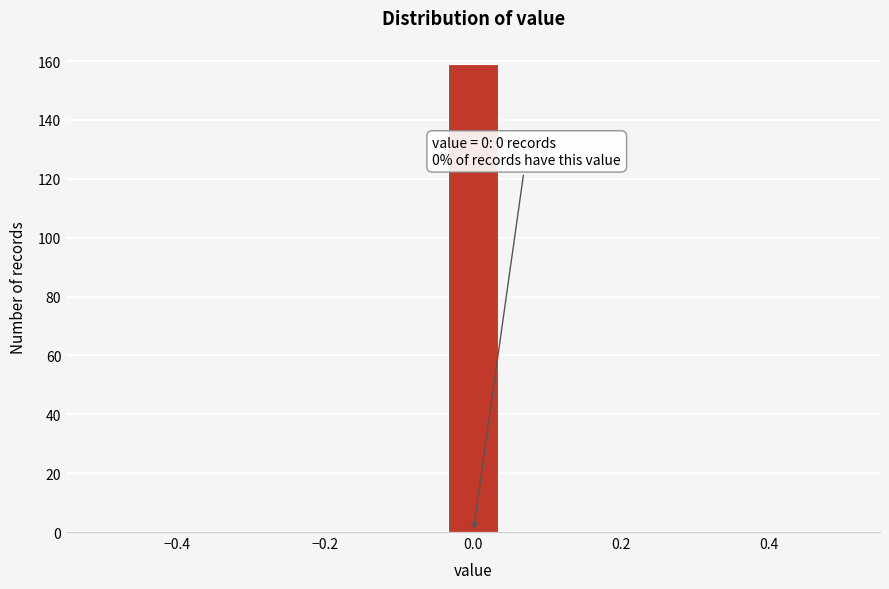

Around what value on the x-axis is the tallest bar? Give the approximate position of its centre, as read against the axis.

0.00